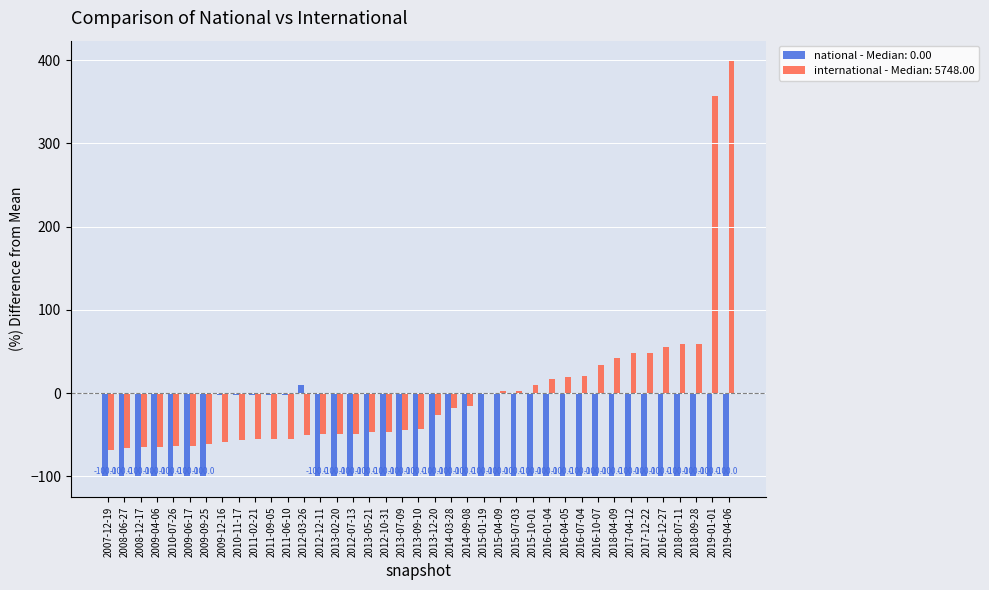

What is the greatest value displayed?

398.6